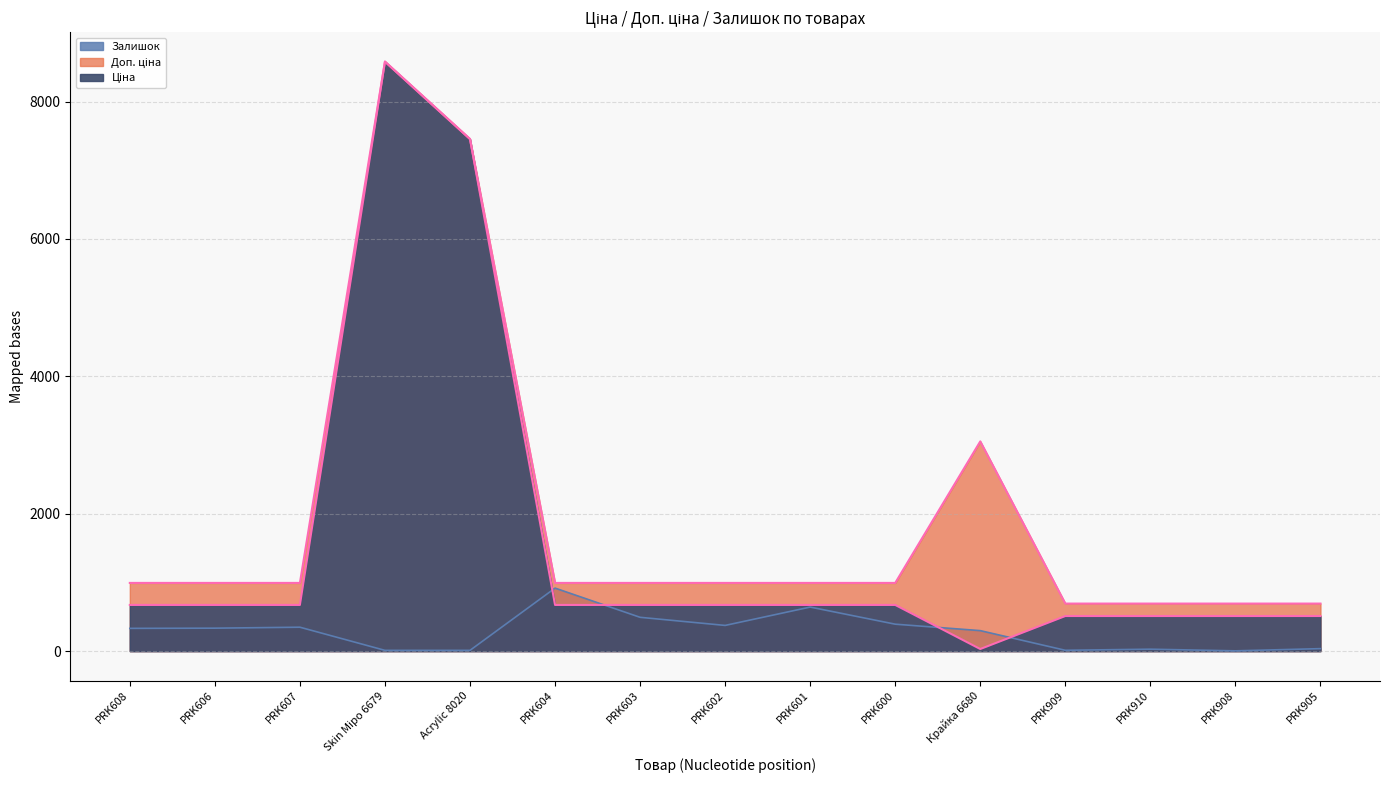

What position from the right is PRK608?

15